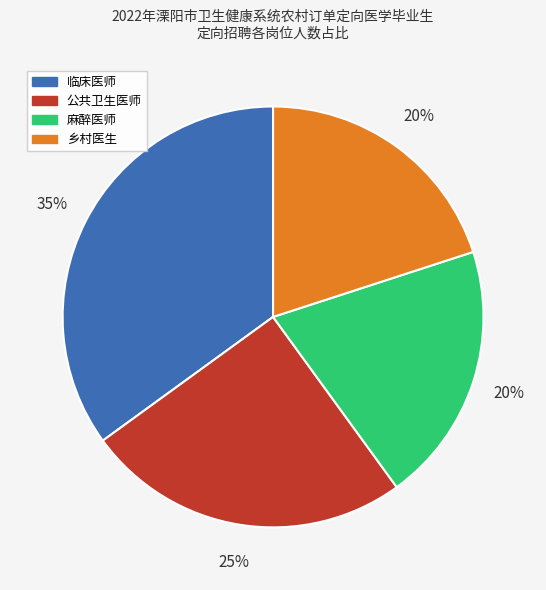

The 麻醉医师 slice represents 20% of the pie. True or false?

True